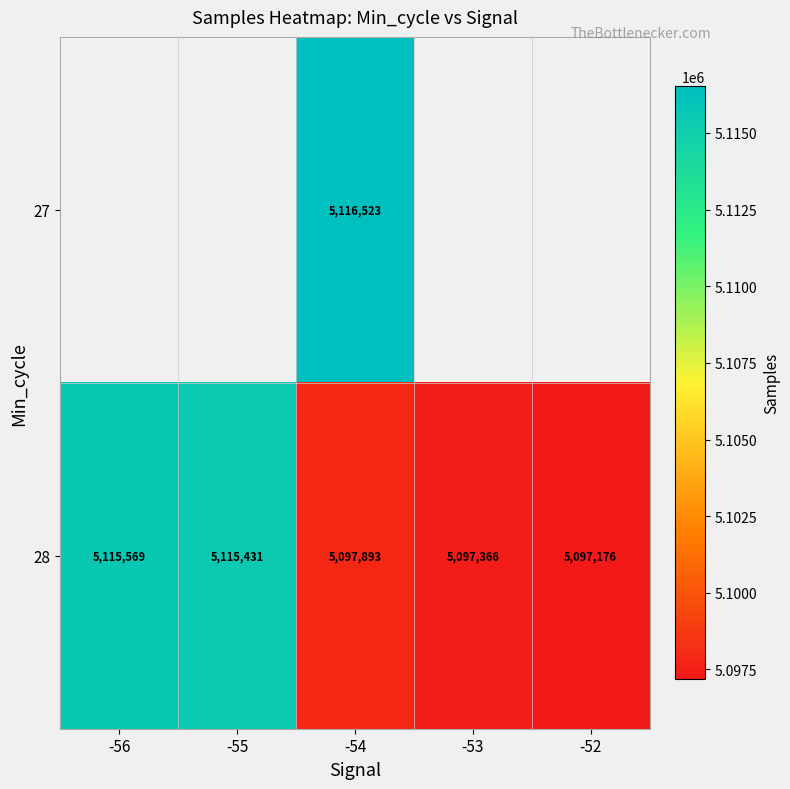

The value of 28 at -55 is 5115431. True or false?

True